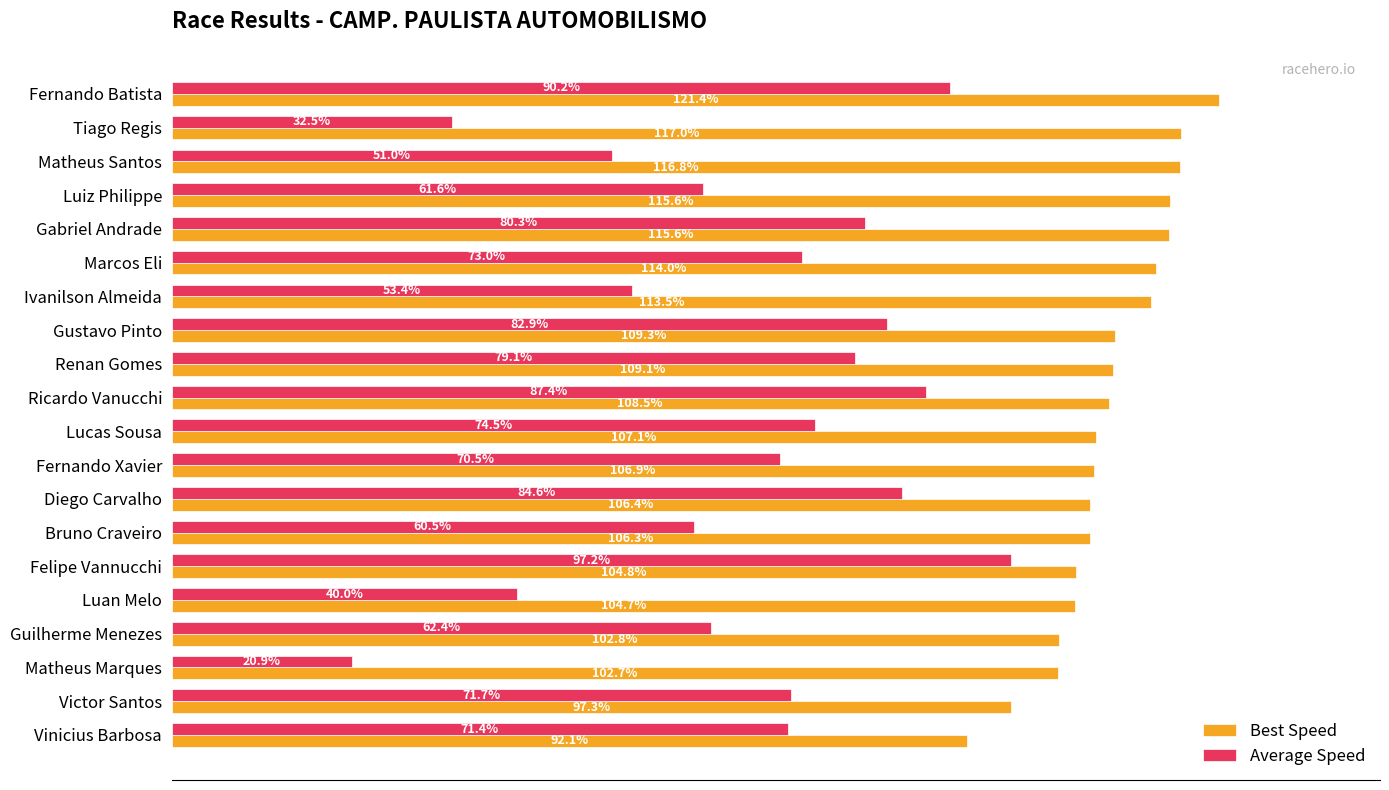

Is the value of Best Speed at Matheus Santos greater than the value of Average Speed at Victor Santos?

Yes